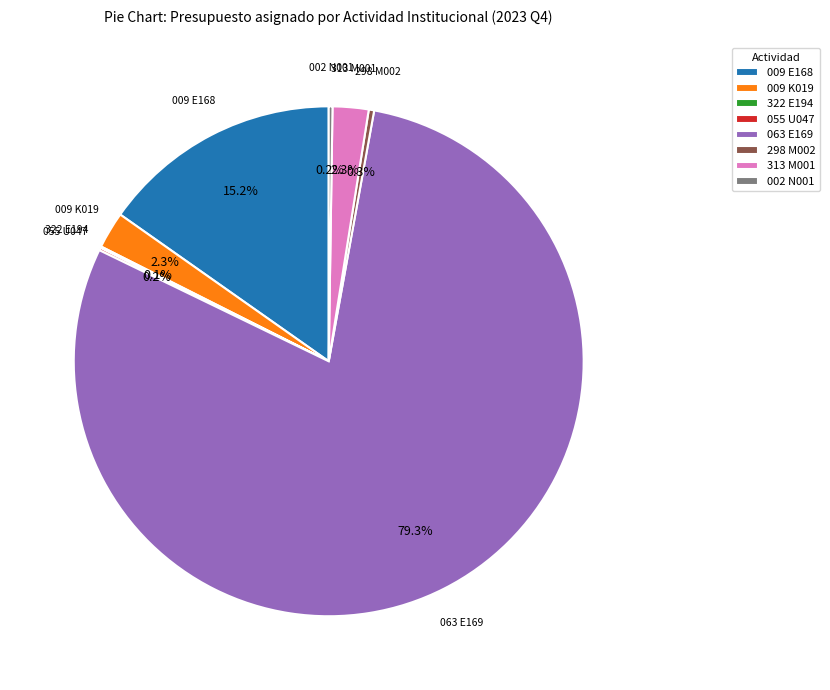

True or false: 298 M002 accounts for 0% of the total.

True